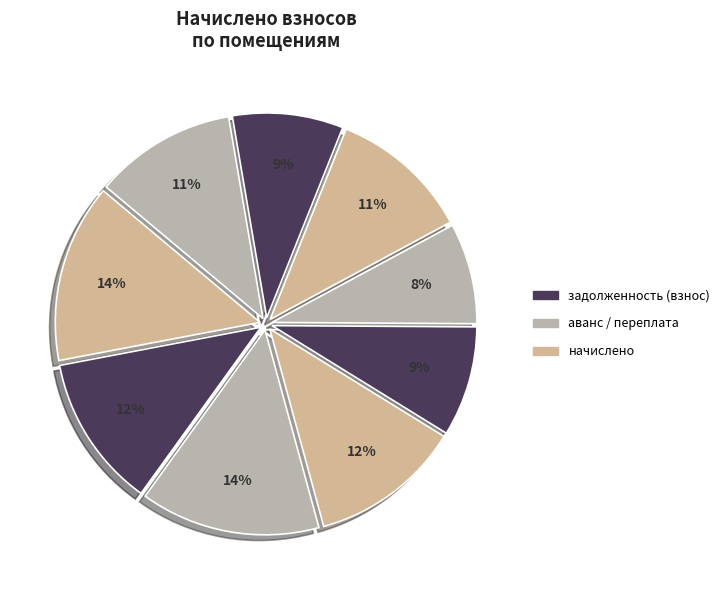

Is there a majority slice in this chart?

No